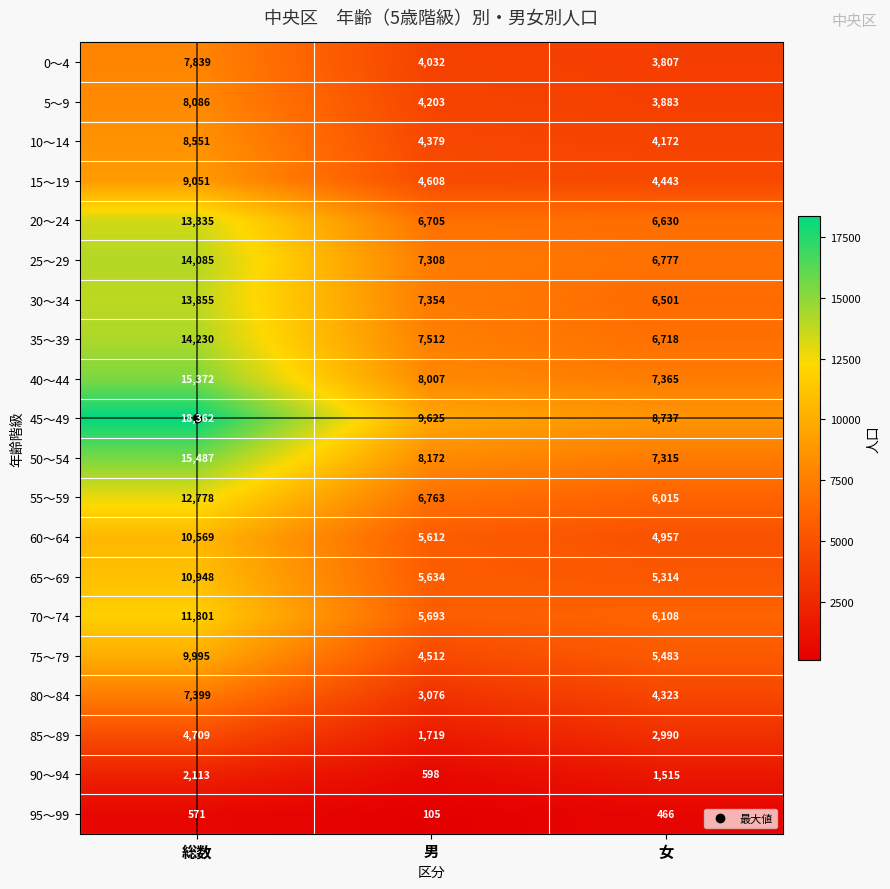

Read the 50～54 value at 総数, to the nearest 10.

15490